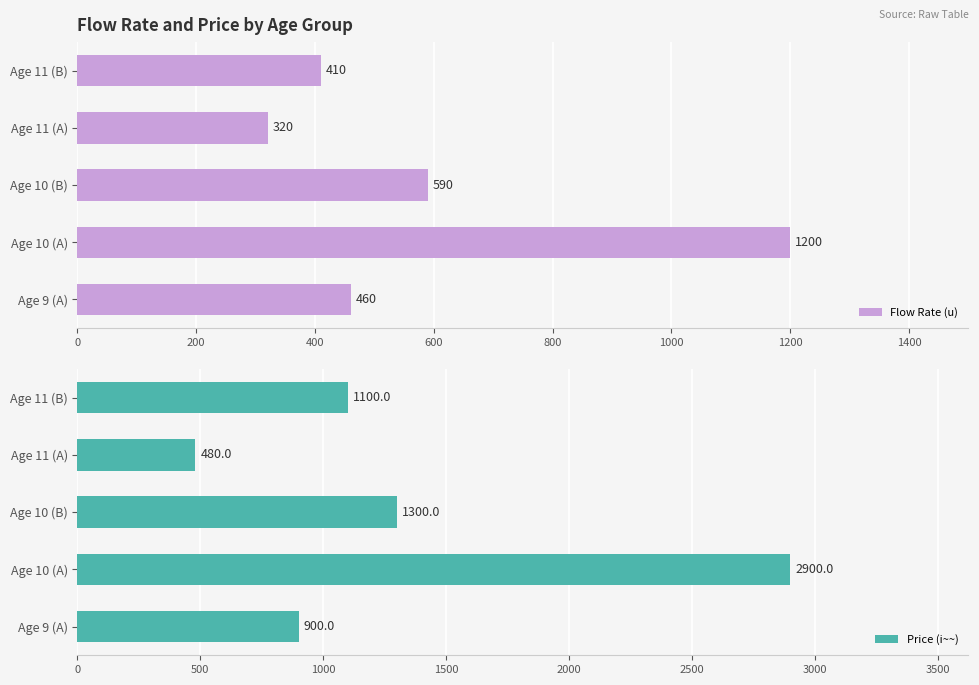

Reading right to left, what are all the values shown in this chart?

Flow Rate (u): 410	320	590	1200	460
Price (i~~): 1100	480	1300	2900	900